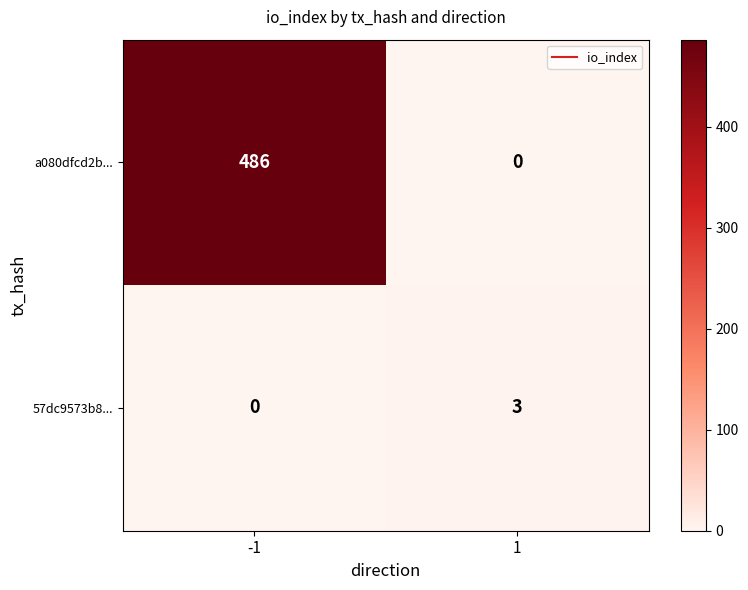

Which series has the largest range (max minus min)?

a080dfcd2b...